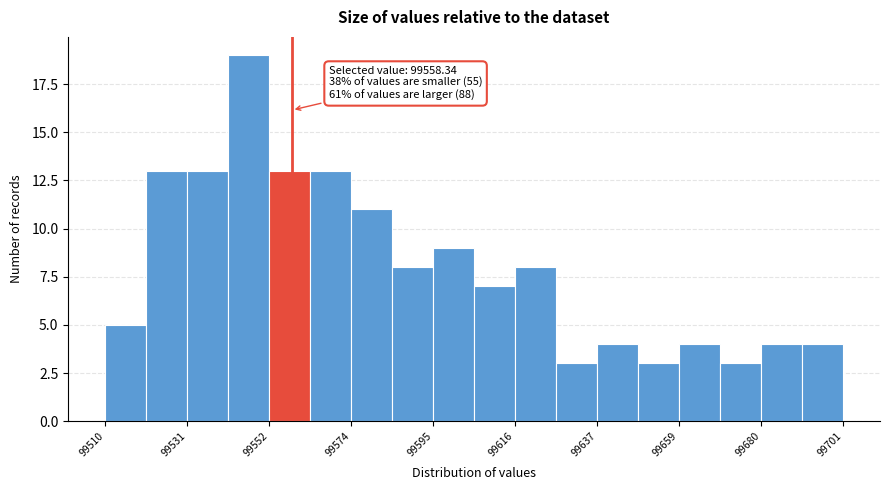

Around what value on the x-axis is the tallest bar? Give the approximate position of its centre, as read against the axis.

99545